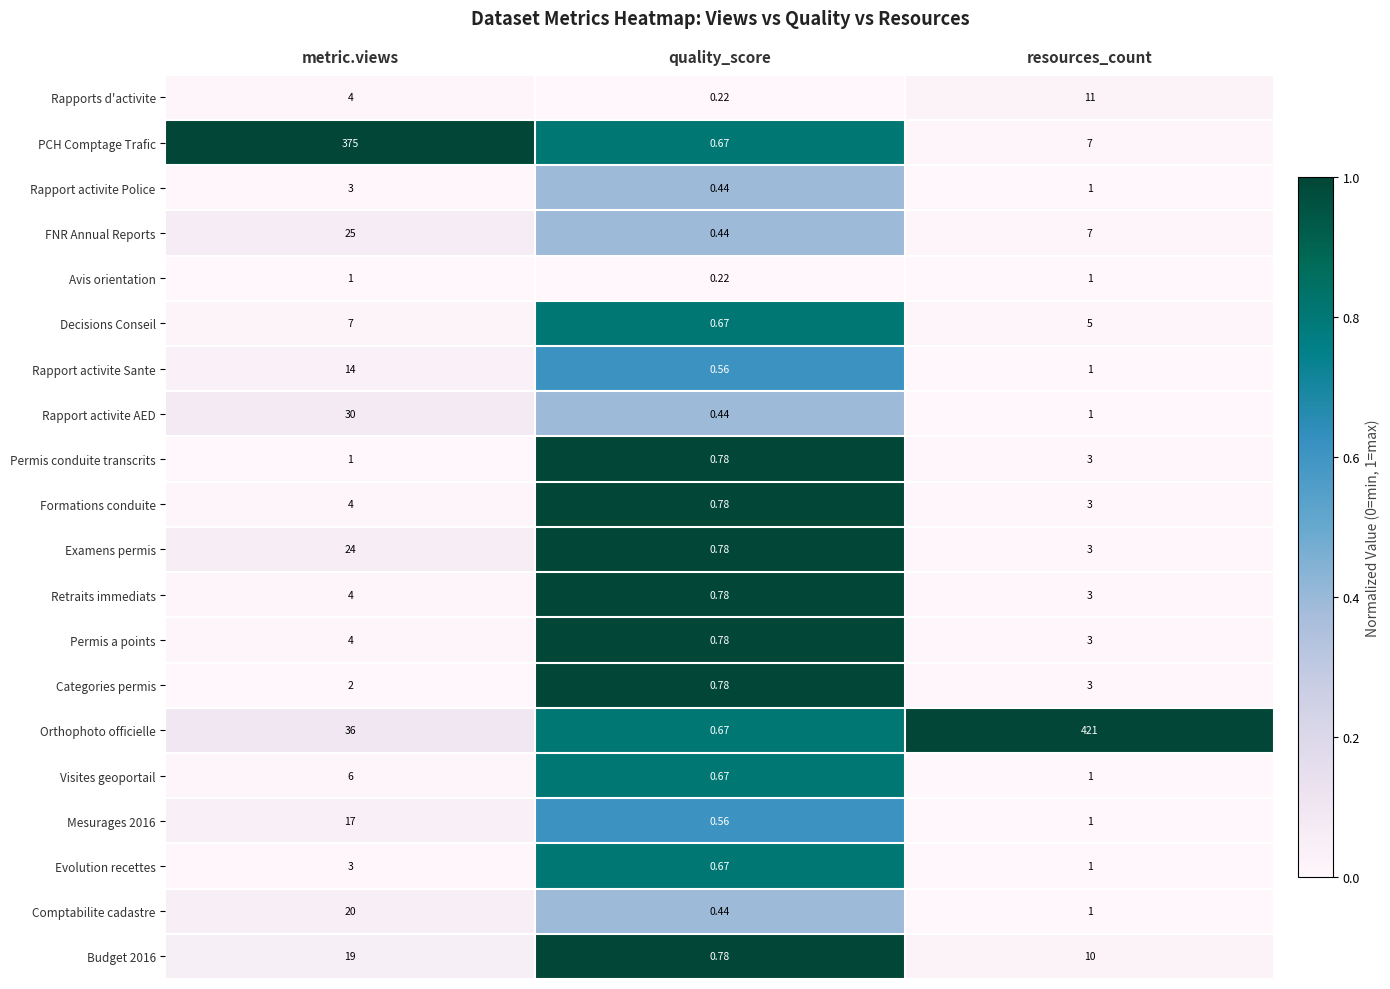

Which series has the widest spread of values?

Orthophoto officielle